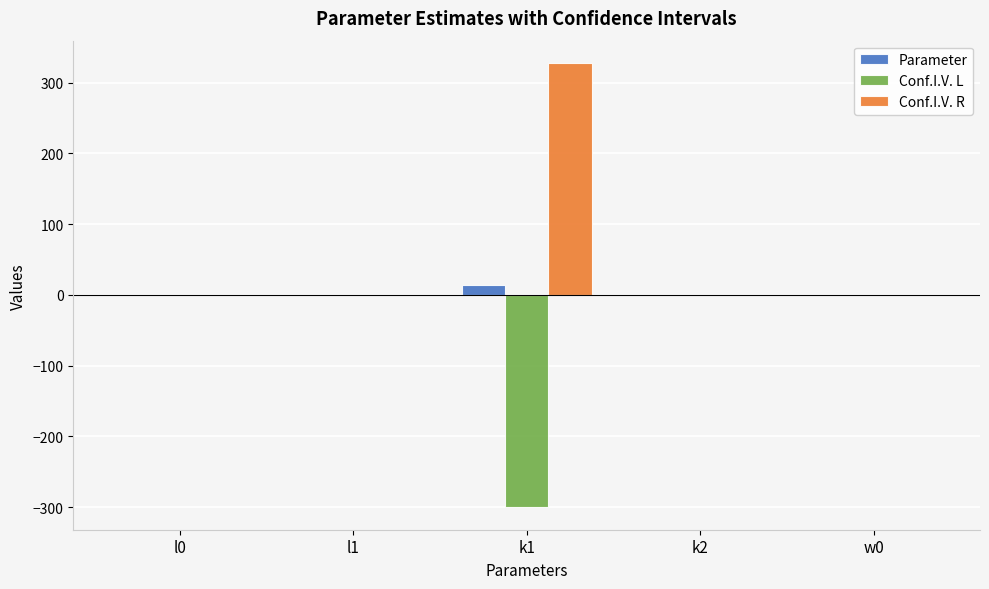

What is the sum of all Conf.I.V. R values?

328.7